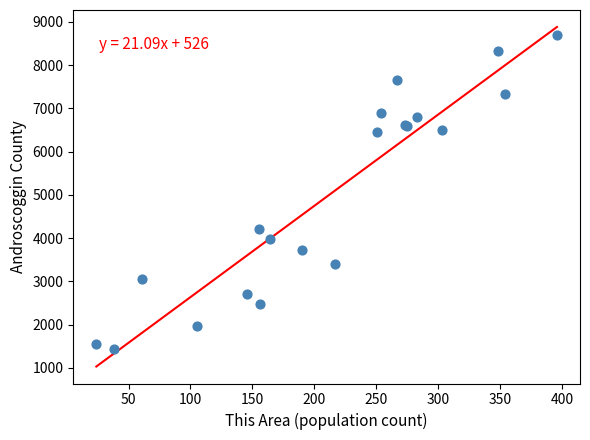

What Y value in the scatter plot is closest to 5070?

4220